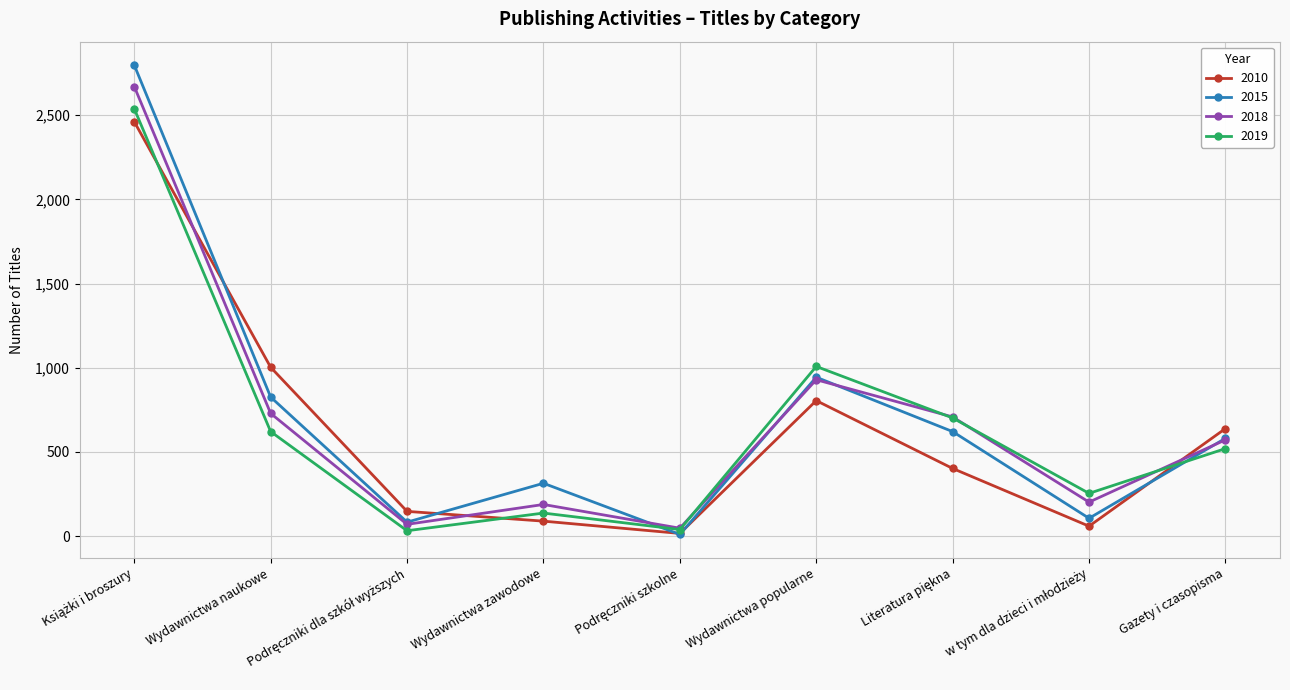

True or false: 2018 has more than 1 interior local peaks.

True